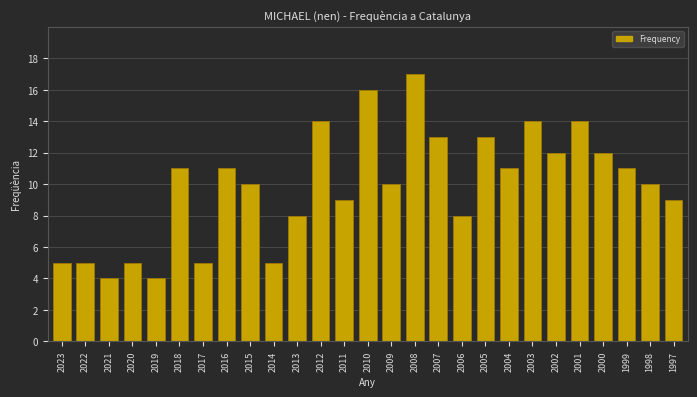

Reading left to right, list all the values displayed in this chart.

5	5	4	5	4	11	5	11	10	5	8	14	9	16	10	17	13	8	13	11	14	12	14	12	11	10	9